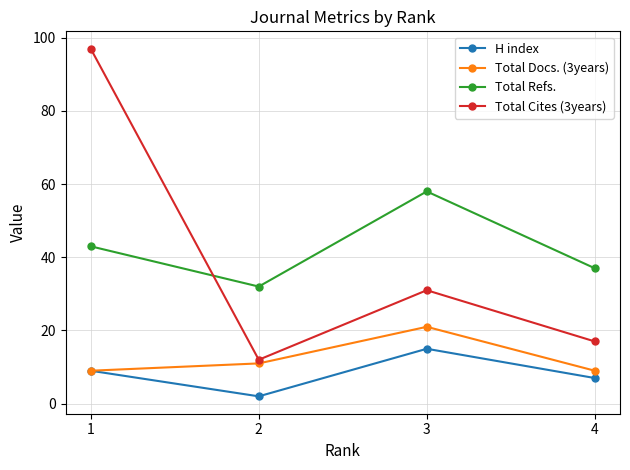

At which label does Total Docs. (3years) reach its peak?

3